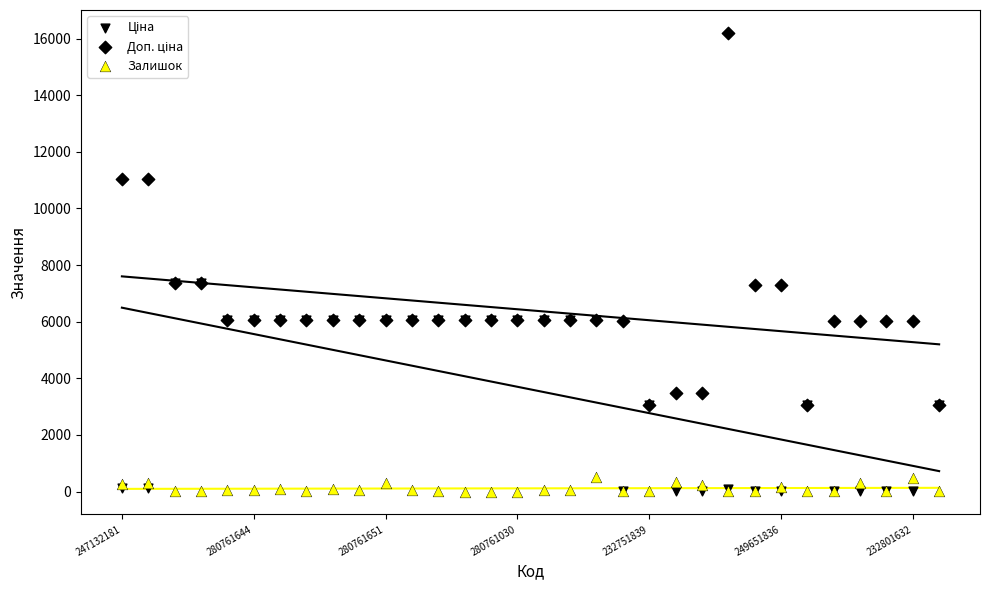

Which series reaches the minimum Y coordinate?

Залишок